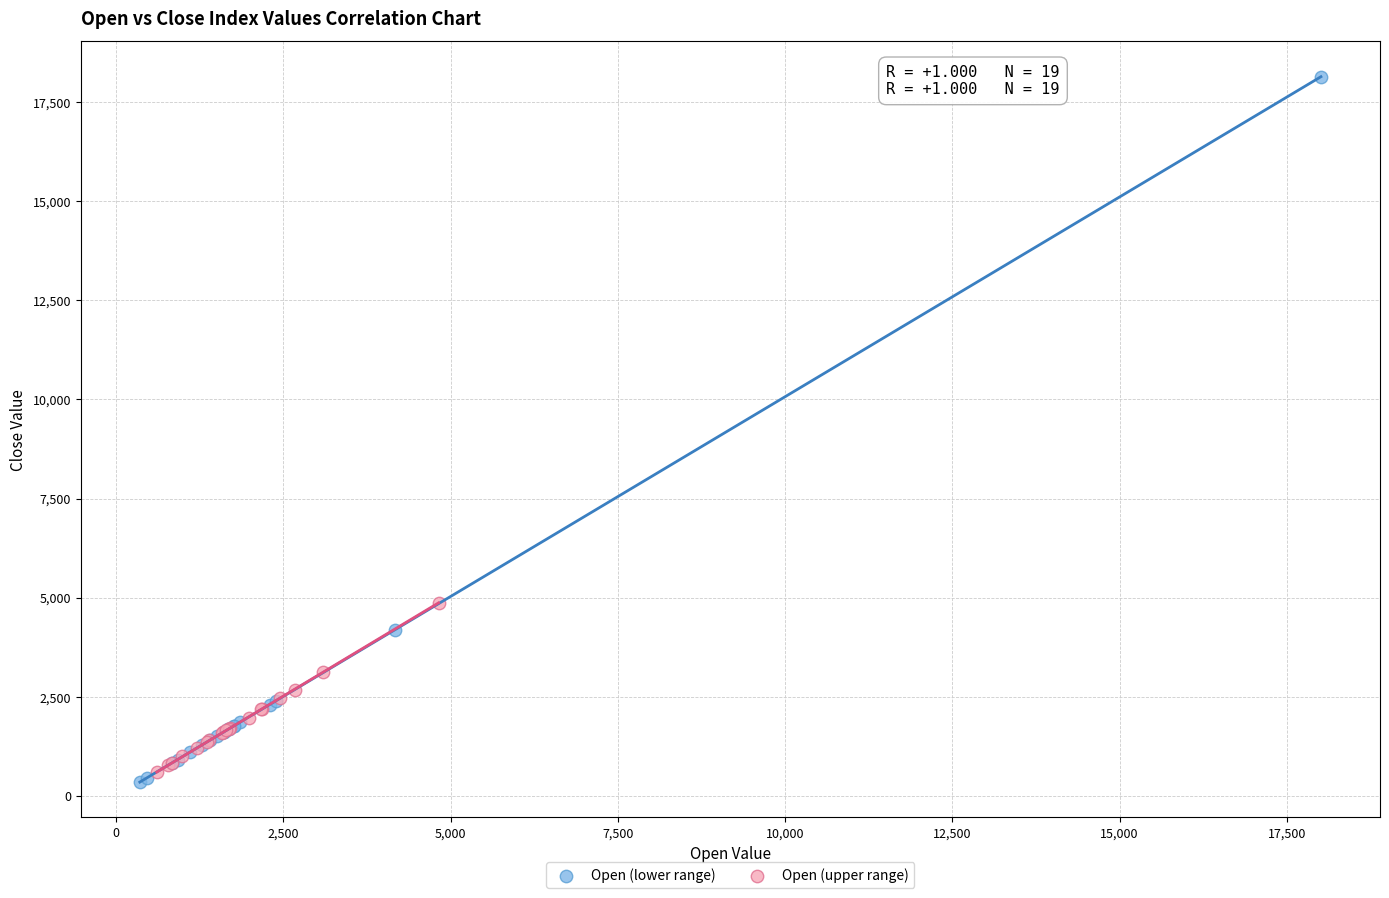

Which series has the largest Y range (max minus min)?

Open (lower range)